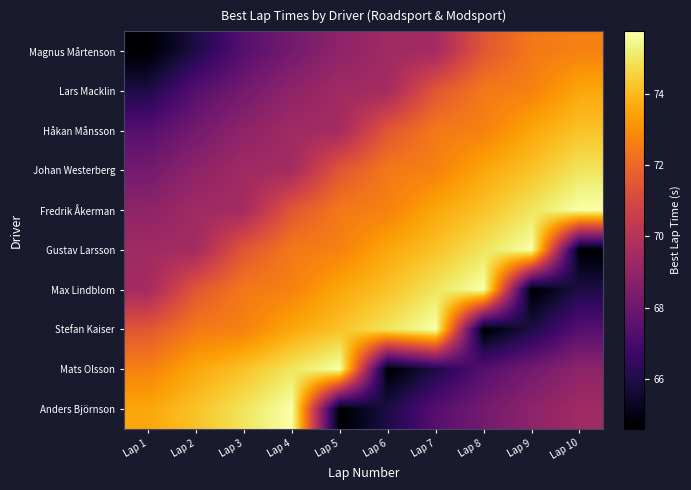

What is the total value across all series at Lap 7?

717.9